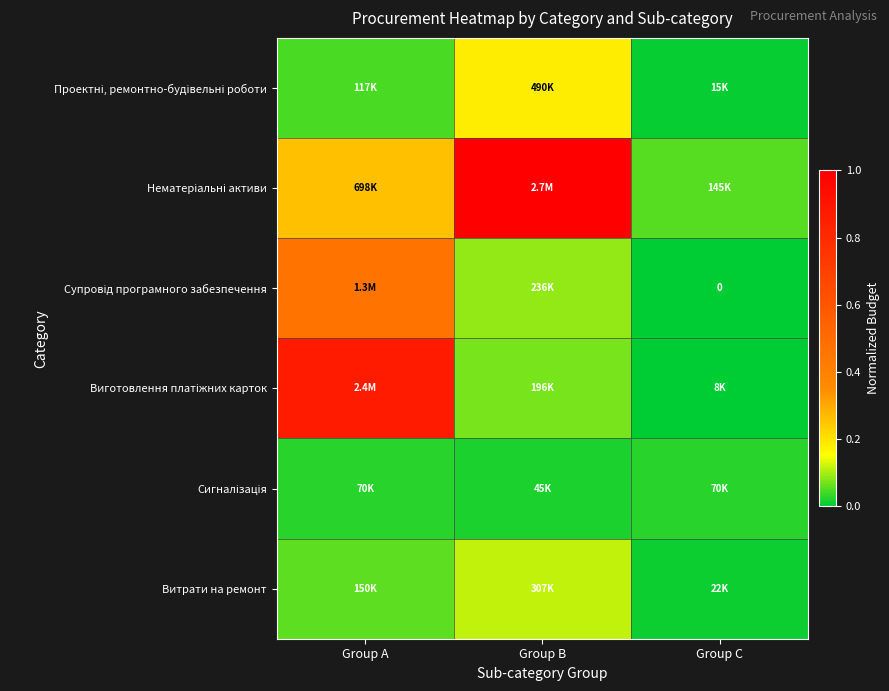

What is the total value across all series at Group A?

1.7